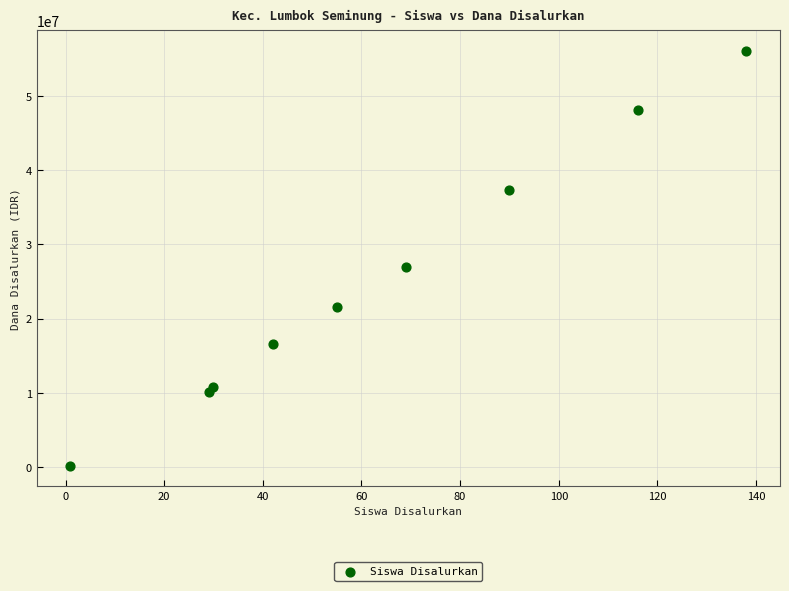

What Y value in the scatter plot is closest to 28125000?

27000000